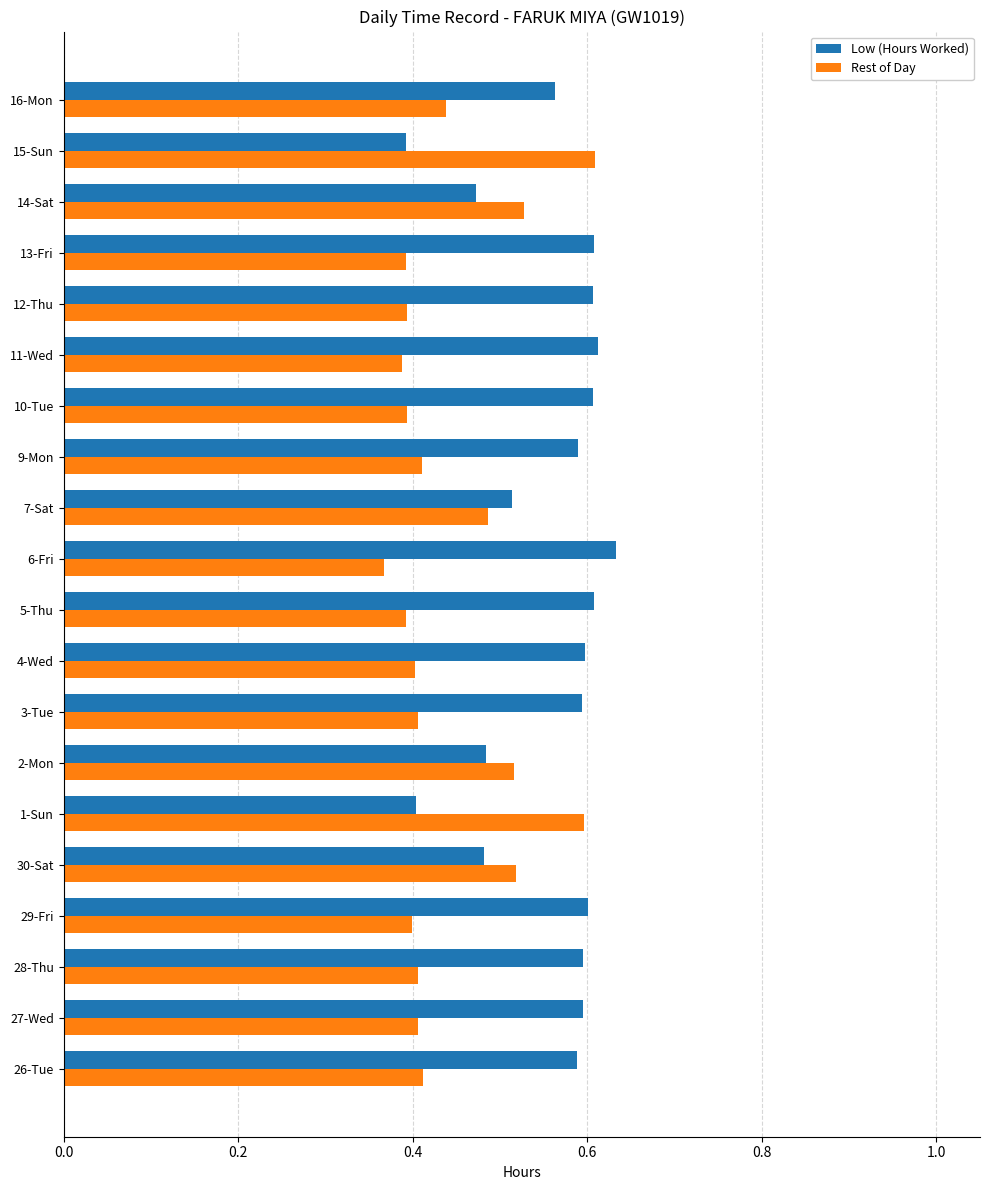

List the series in order of their overall mean, lowest first.

Rest of Day, Low (Hours Worked)